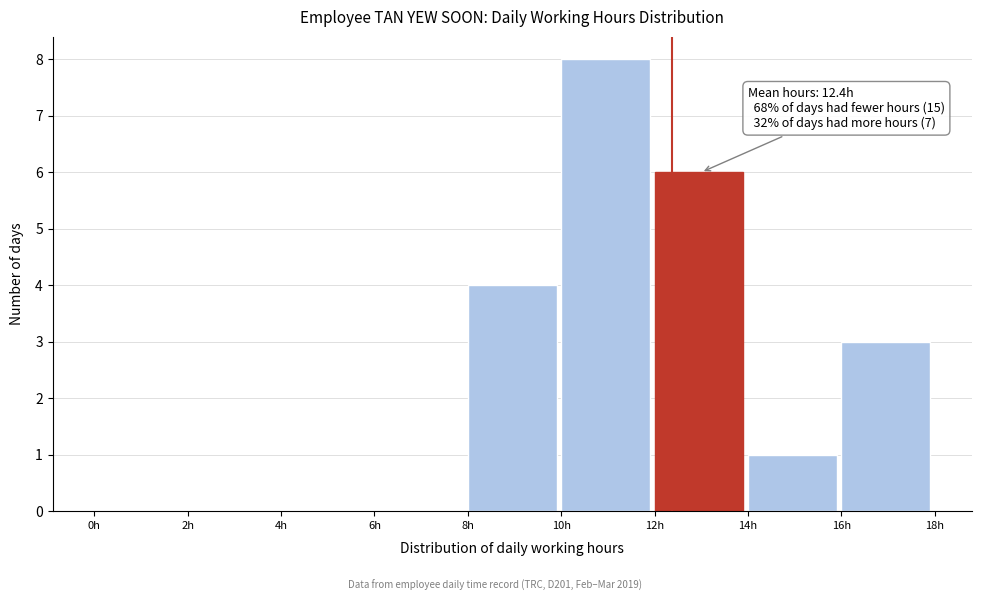

Which range on the x-axis has the tallest bar?

10 to 12